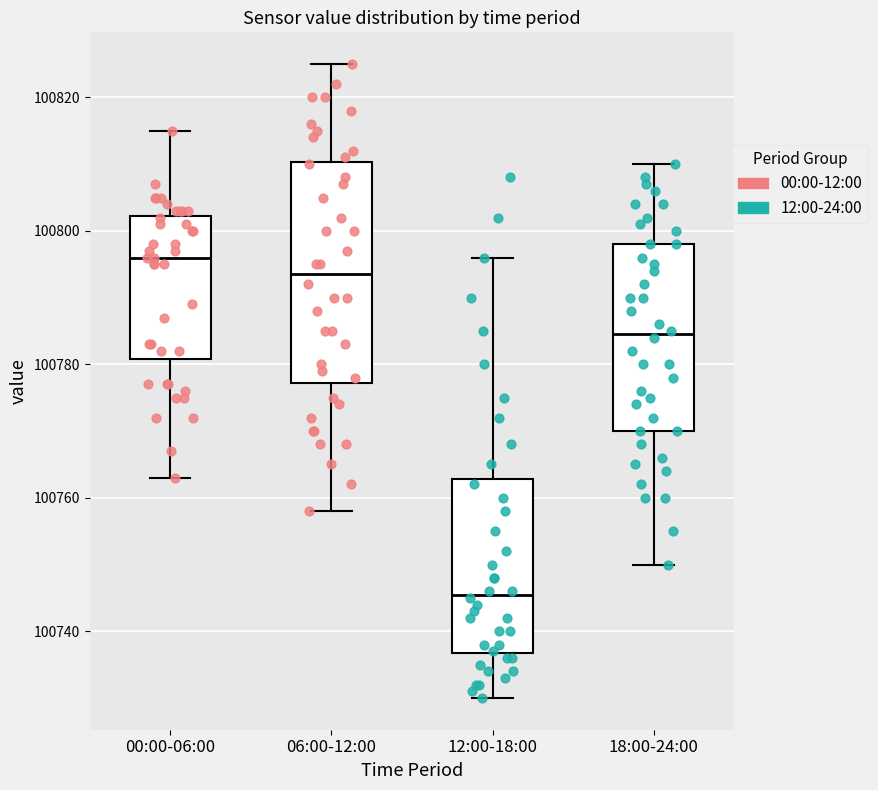

Which box is the tallest, from its lower edge to its upper edge?

06:00-12:00